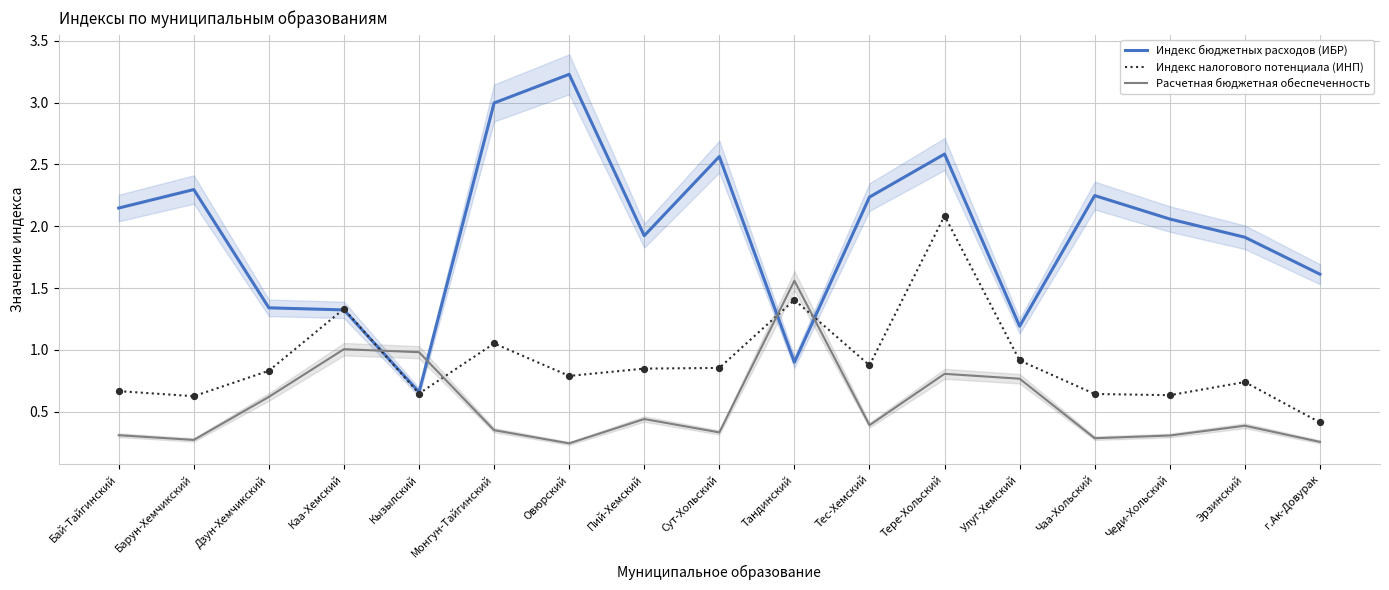

What are all the series names shown in the legend?

Индекс бюджетных расходов (ИБР), Индекс налогового потенциала (ИНП), Расчетная бюджетная обеспеченность